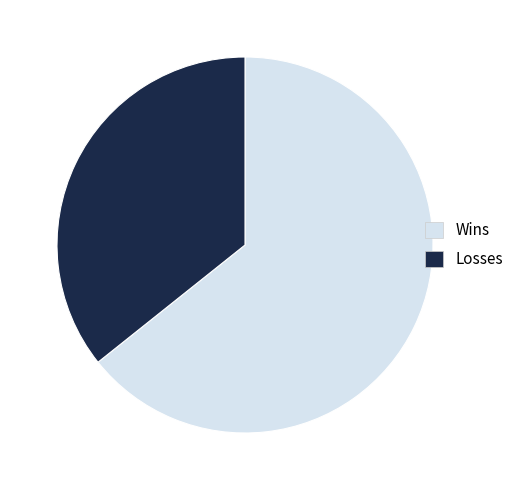

Is it true that Wins is 64% of the pie?

True